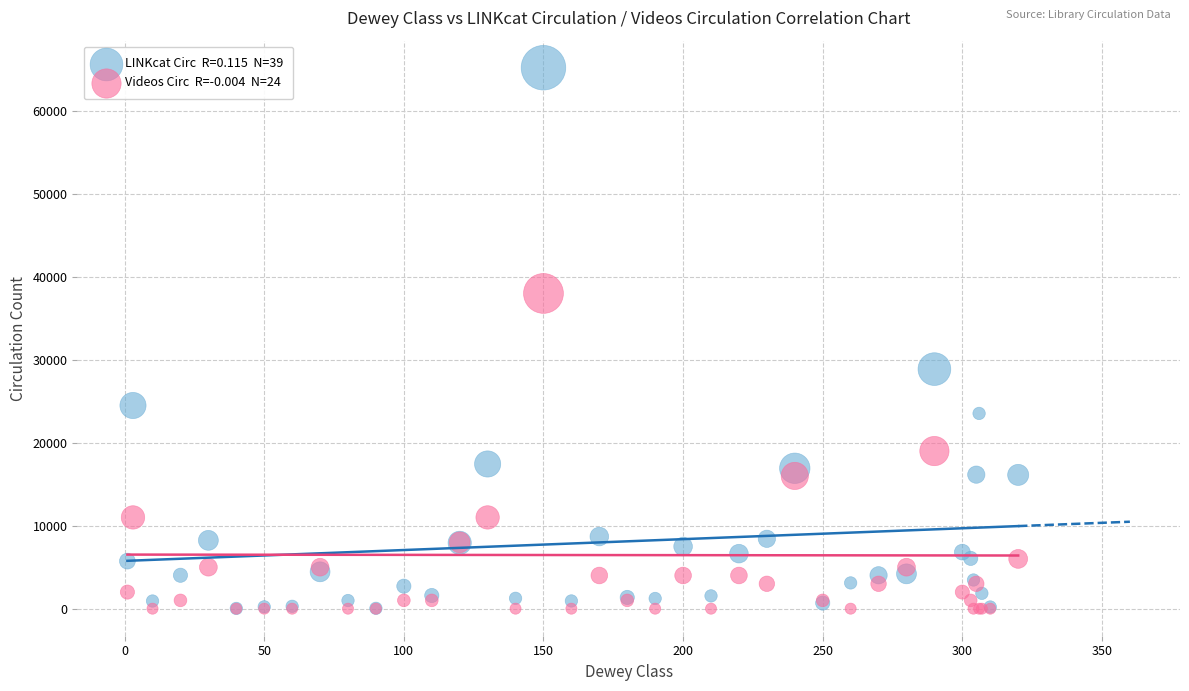

Across all series, what Y value is closest to 32604?

28877